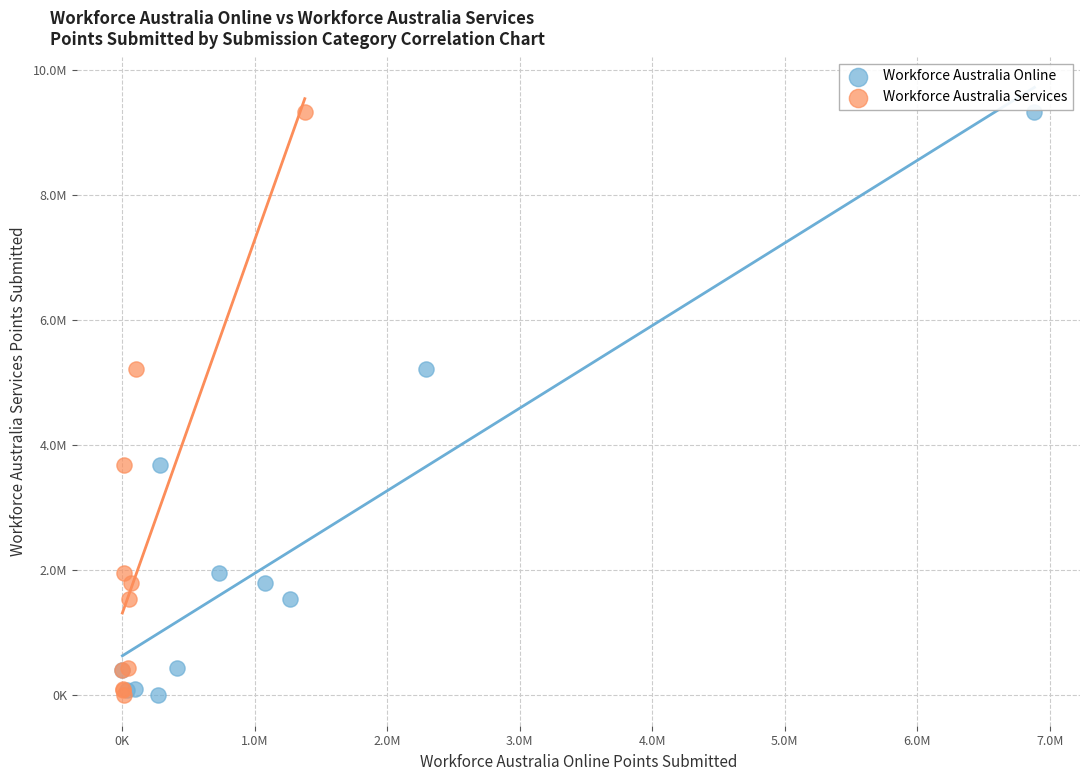

What are all the series names shown in the legend?

Workforce Australia Online, Workforce Australia Services